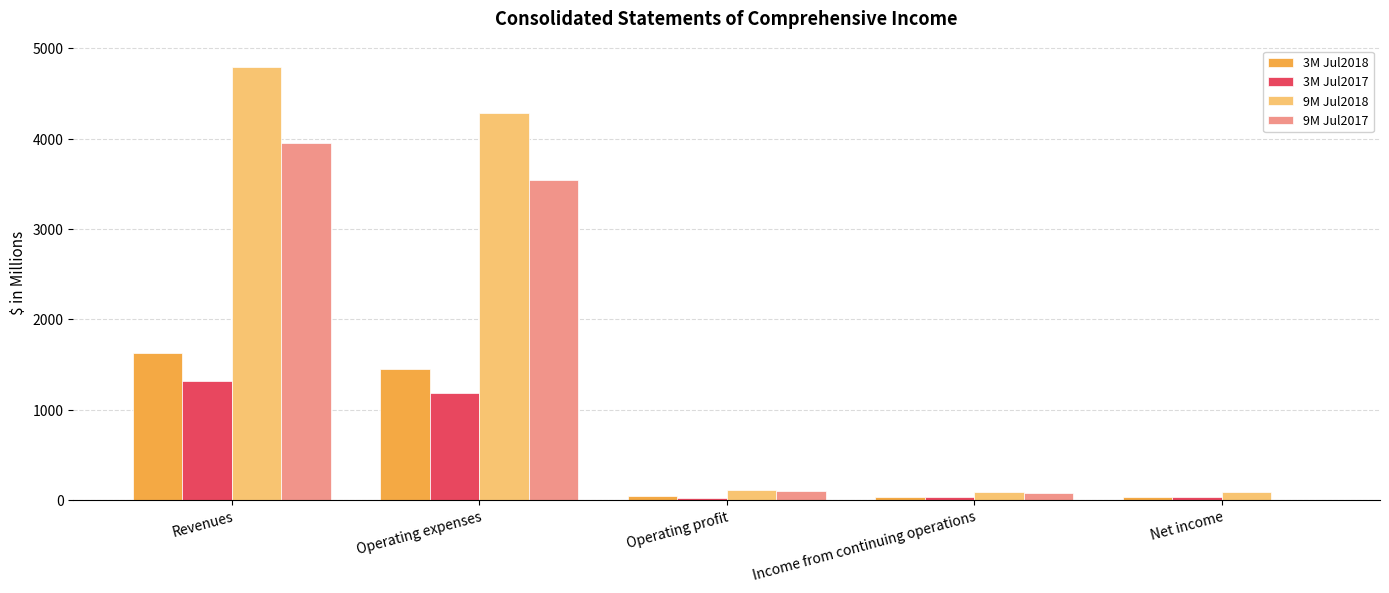

Which series has the largest total across all categories?

9M Jul2018